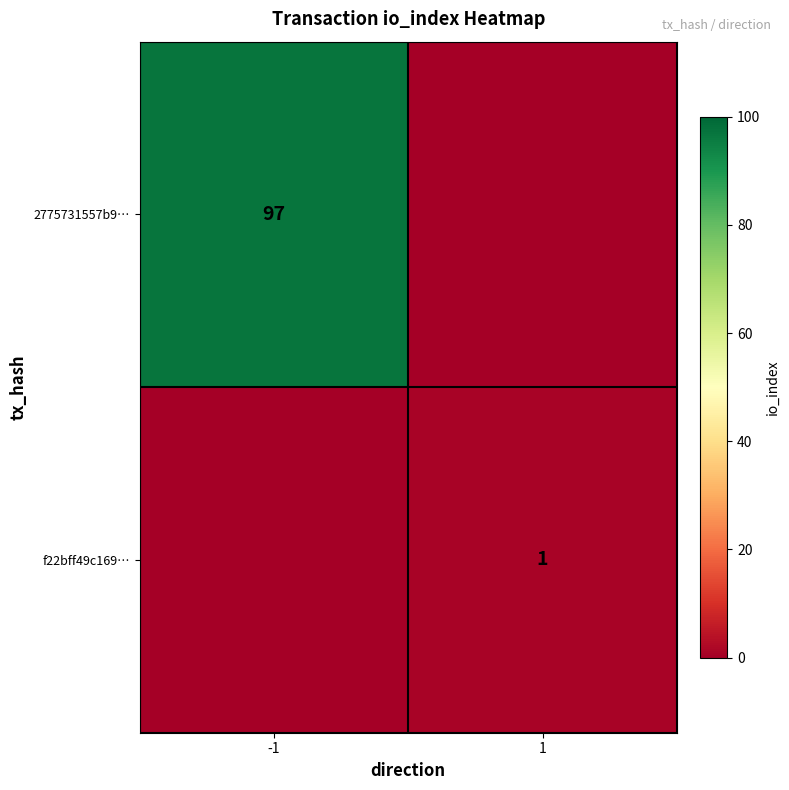

What is the difference between the highest and lowest values at 1?

1